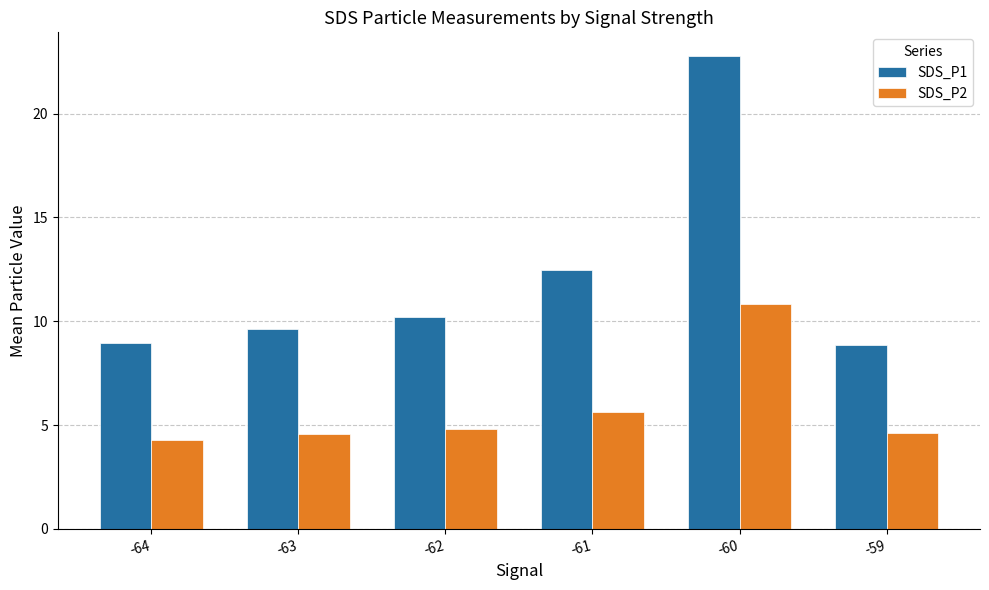

List the series in order of their overall mean, highest first.

SDS_P1, SDS_P2